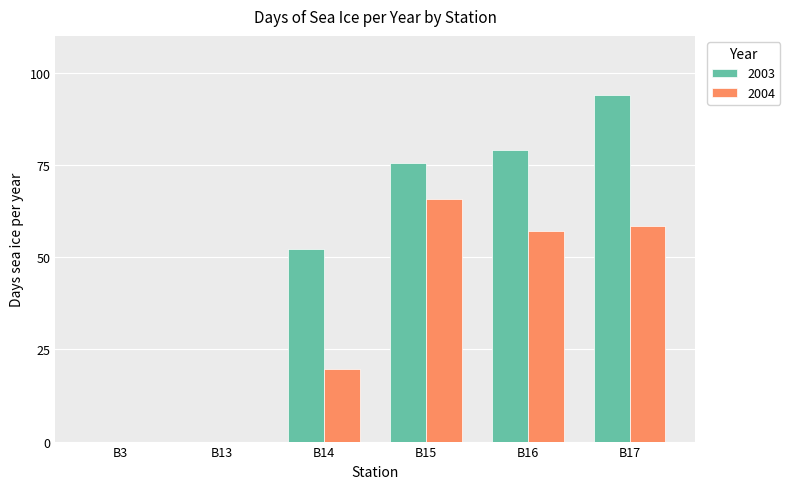

The 2004 series shows 20.7 at B16. True or false?

False